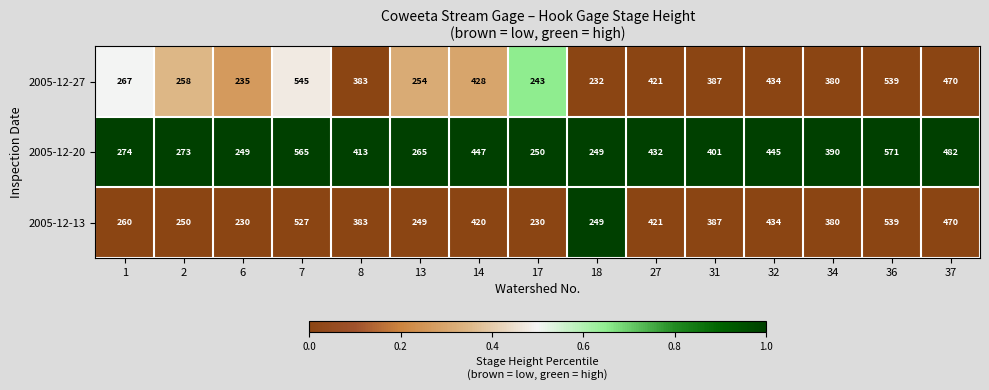

Rank the series by their maximum value, from highest to lowest.

2005-12-20, 2005-12-27, 2005-12-13